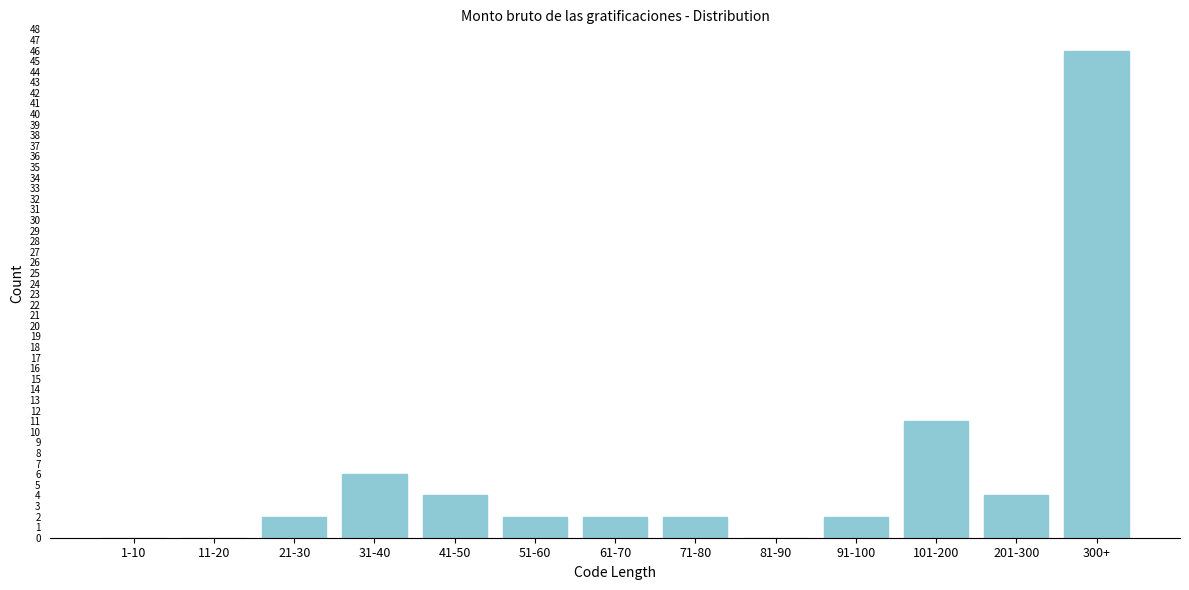

Where is the data nearest to the value 23?

101-200